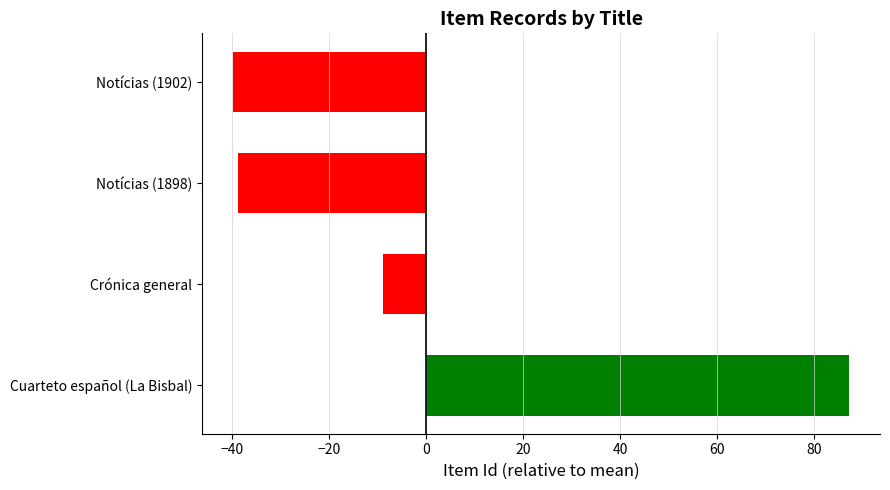

What is the difference between the values at Notícias (1898) and Cuarteto español (La Bisbal)?

126.0